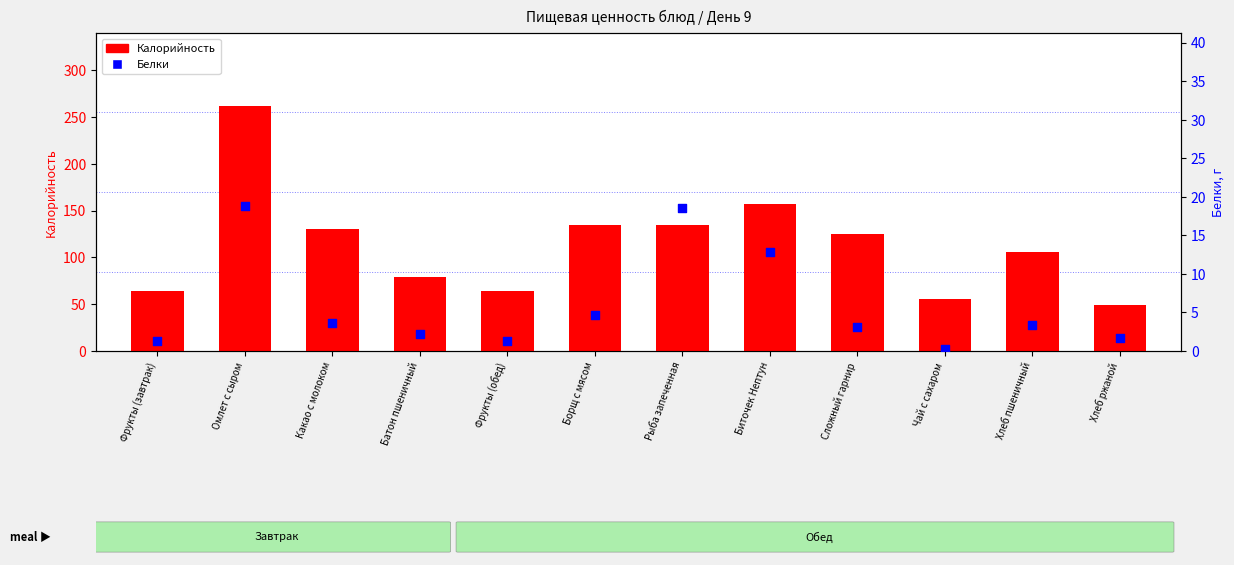

What are all the series names shown in the legend?

Калорийность, Белки